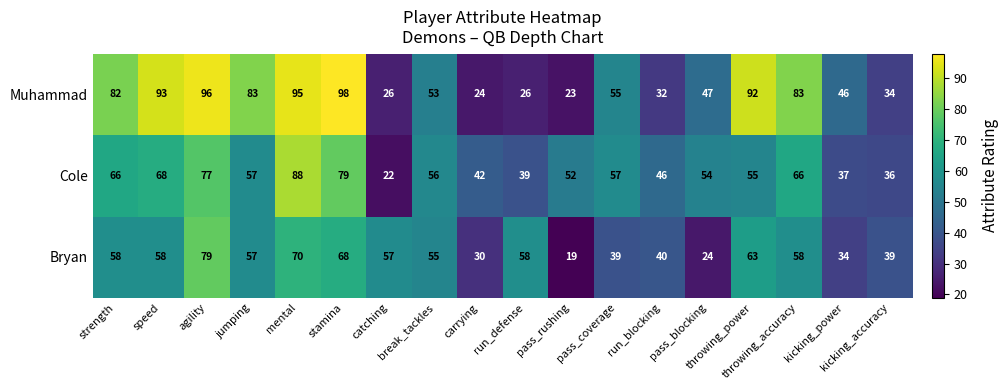

What is the difference between the maximum and minimum values in the Bryan series?

60